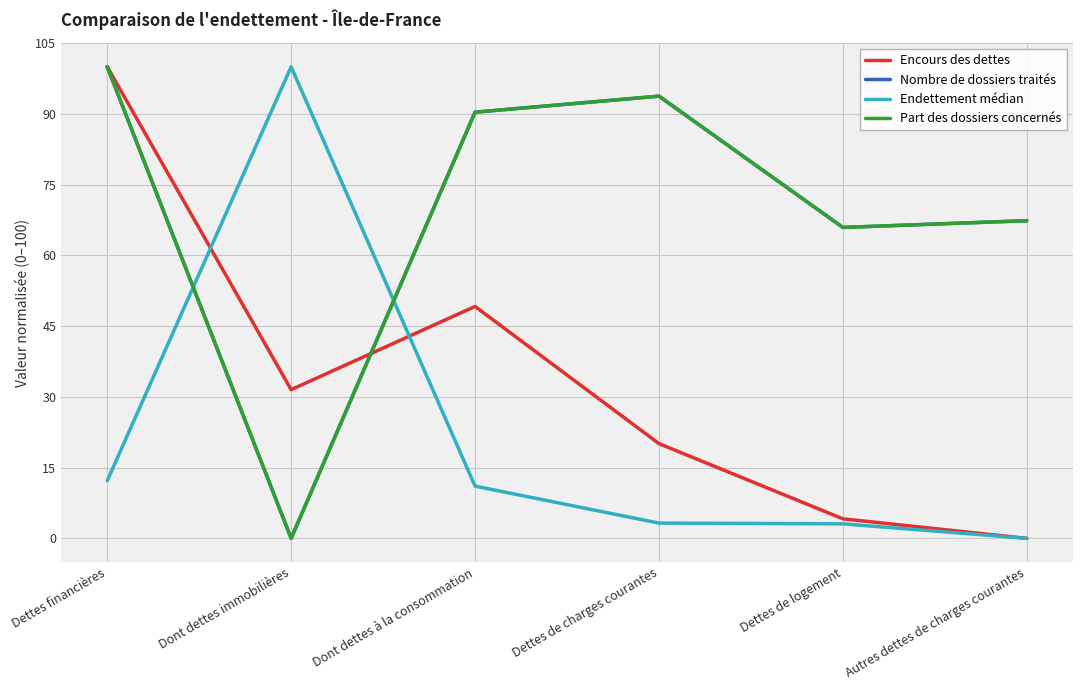

Which category has the highest value in the Encours des dettes series?

Dettes financières